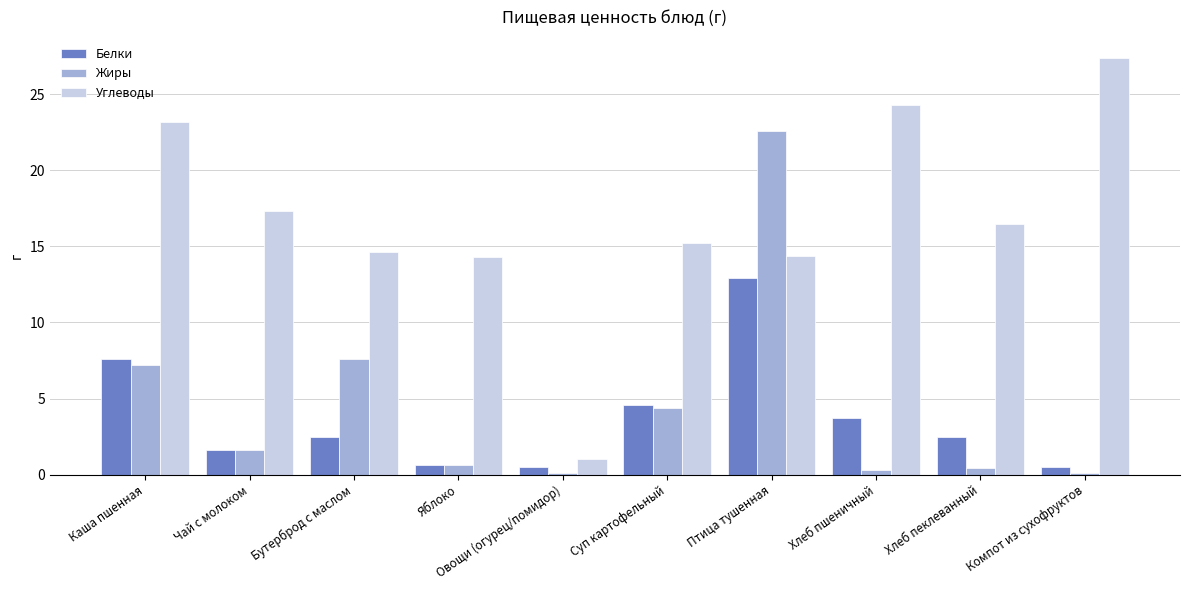

At which category is the sum across all series the highest?

Птица тушенная